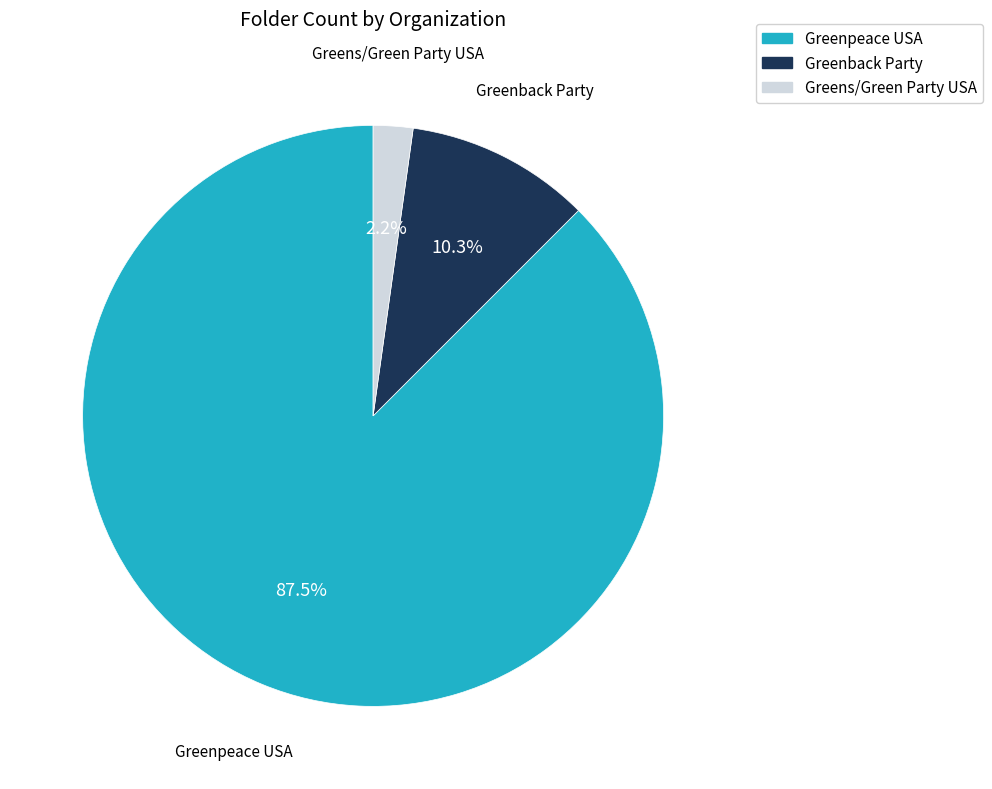

The Greenpeace USA slice represents 75% of the pie. True or false?

False